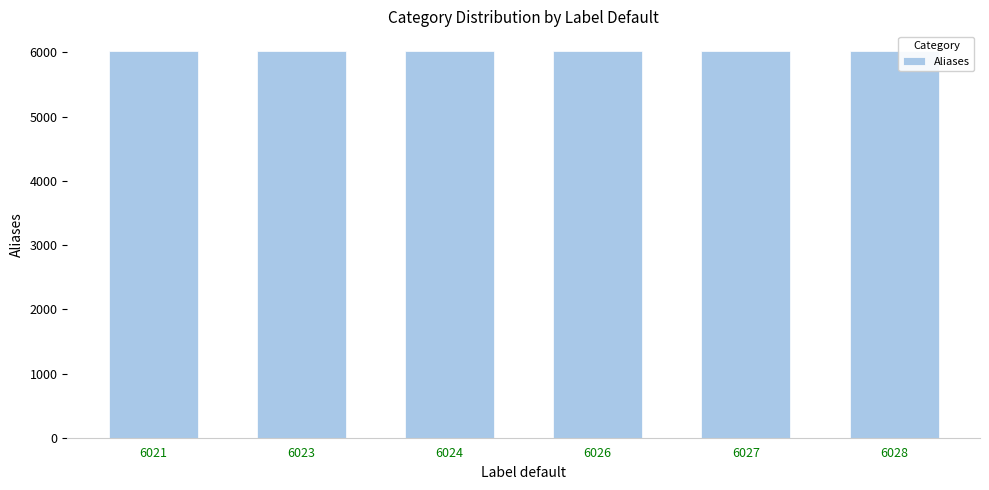

The value at 6021 is 8534. True or false?

False